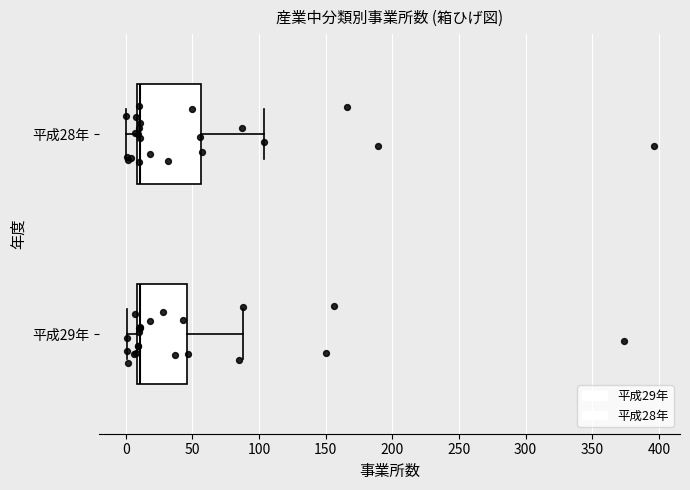

Which box is the widest, from its left edge to its right edge?

平成28年